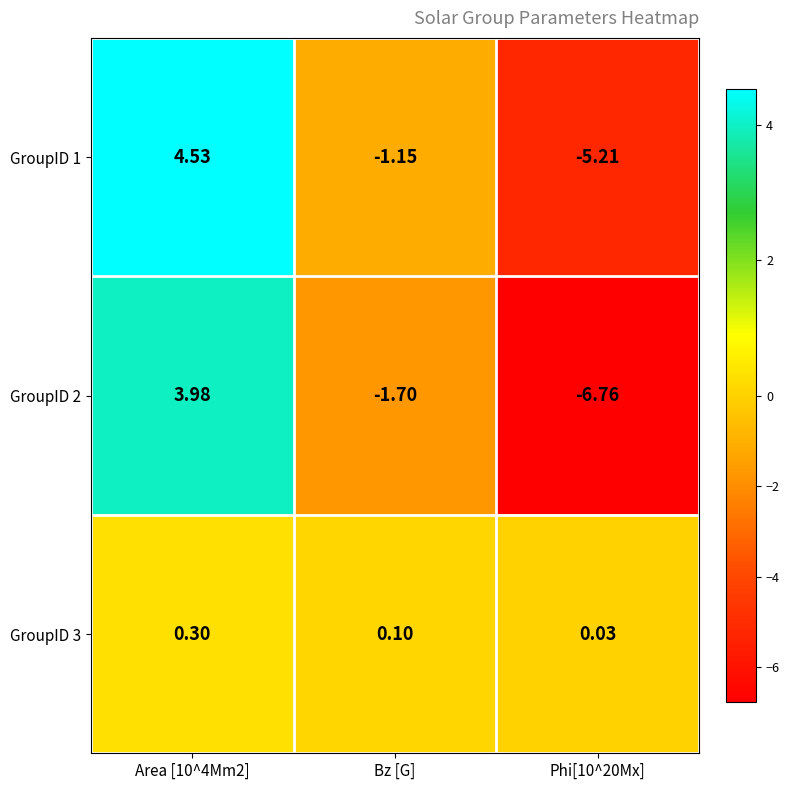

At which category is the sum across all series the highest?

Area [10^4Mm2]